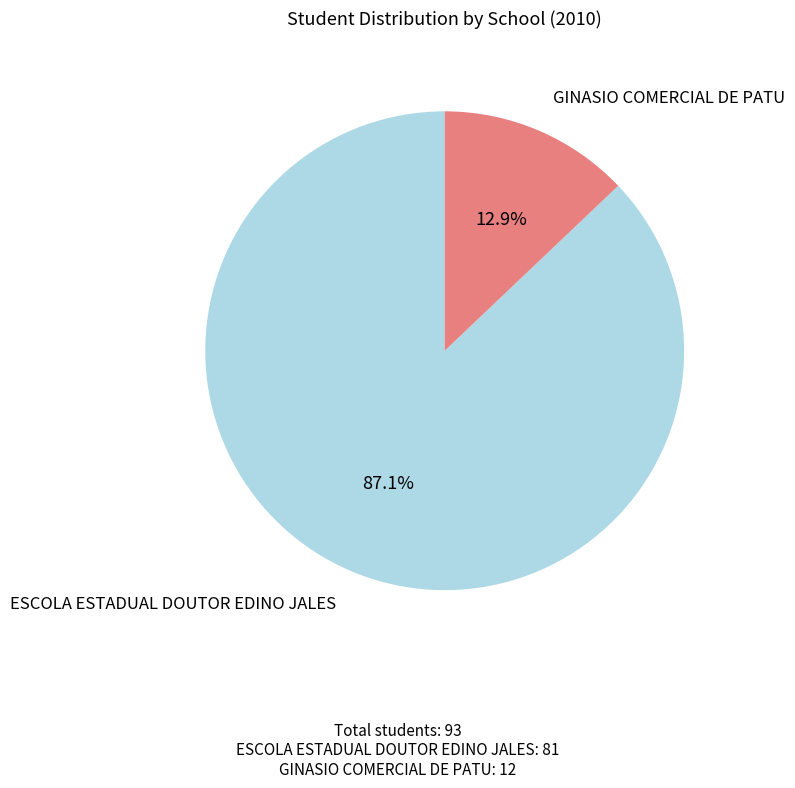

How many slices are in this pie chart?

2